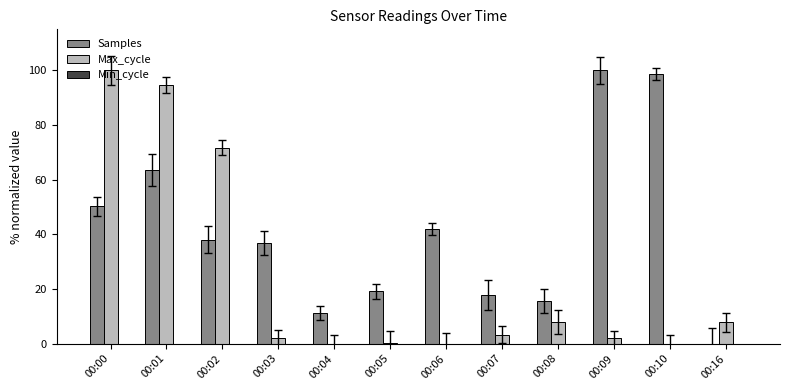

Is it true that Samples equals 93.1 at 00:01?

False